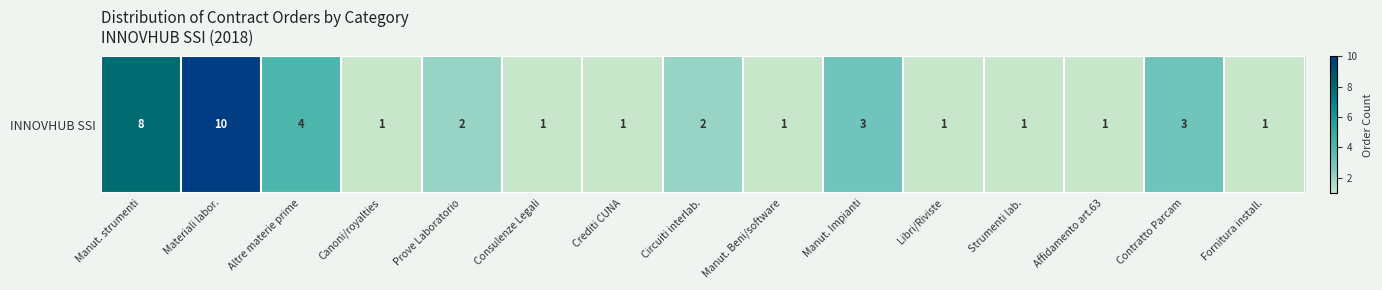

Which category has the highest value across all series?

Materiali labor.